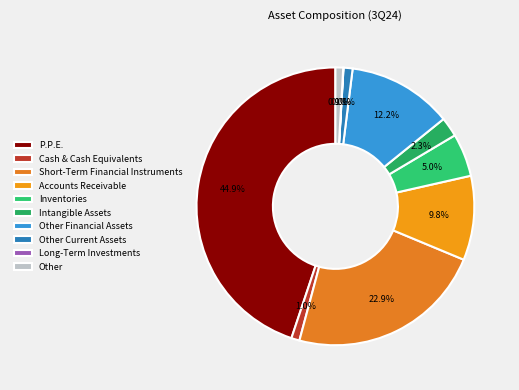

To the nearest percent, what is the difference between the largest and smallest slice percentages?

45%